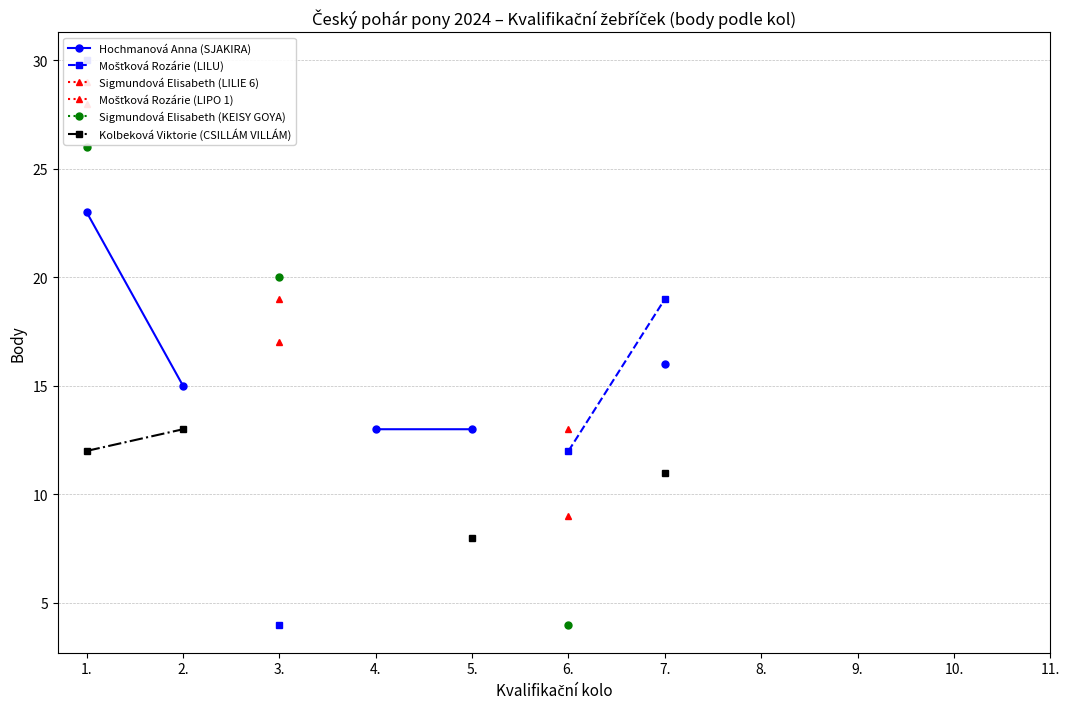

How many positive values does the Hochmanová Anna (SJAKIRA) series have?

5